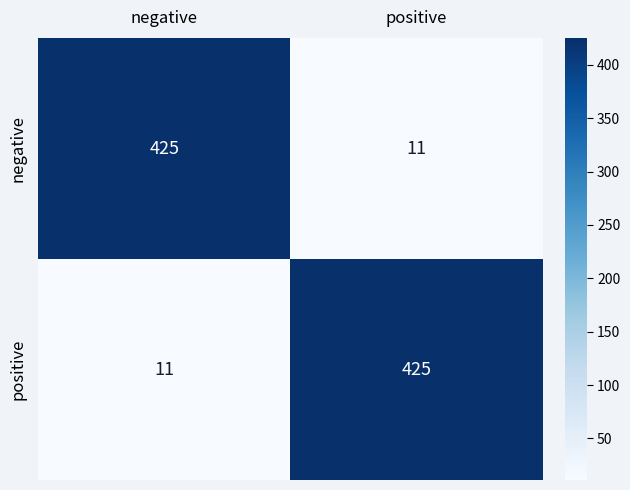

Count the number of data series in this chart.

2